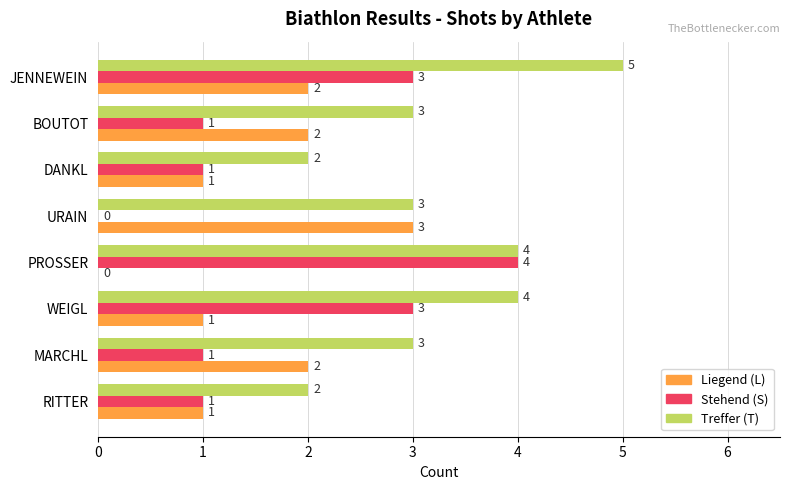

Which series has the largest total across all categories?

Treffer (T)